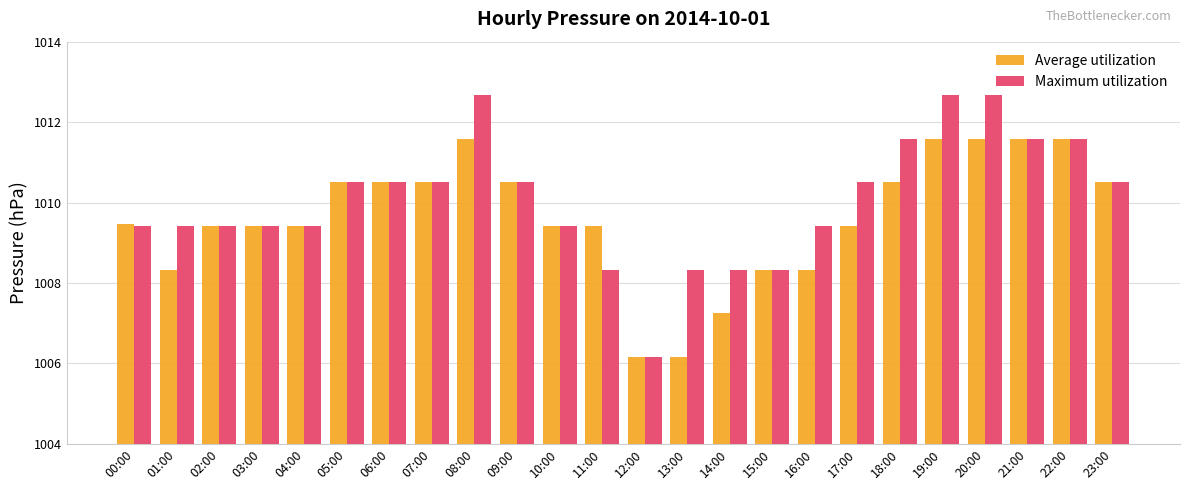

What is the smallest value displayed?

1006.2